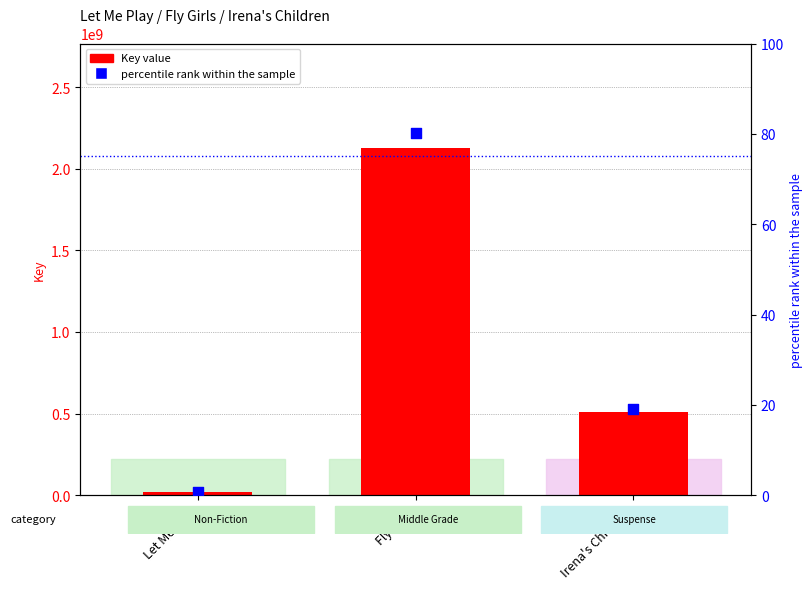

Which series reaches the minimum Y coordinate?

percentile rank